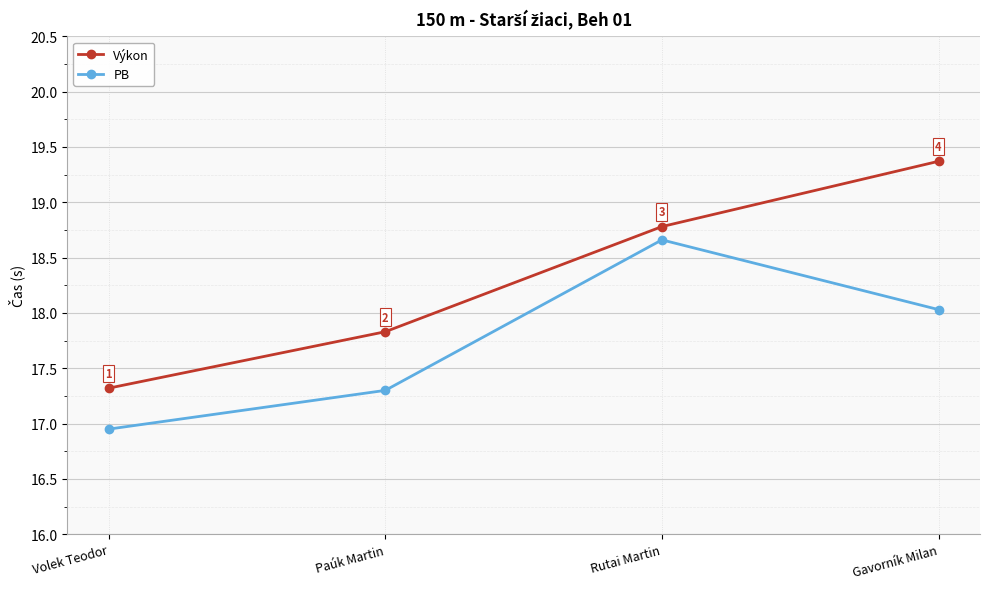

What is the approximate value of Výkon at Volek Teodor?

17.3